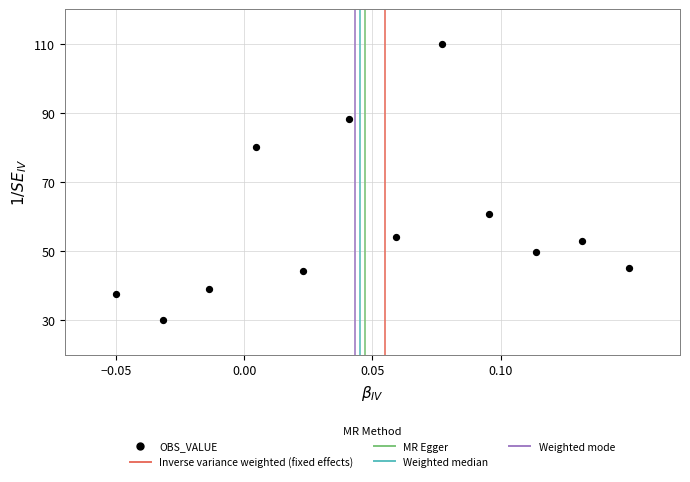

What is the range of Y values (max minus min)?

80.0